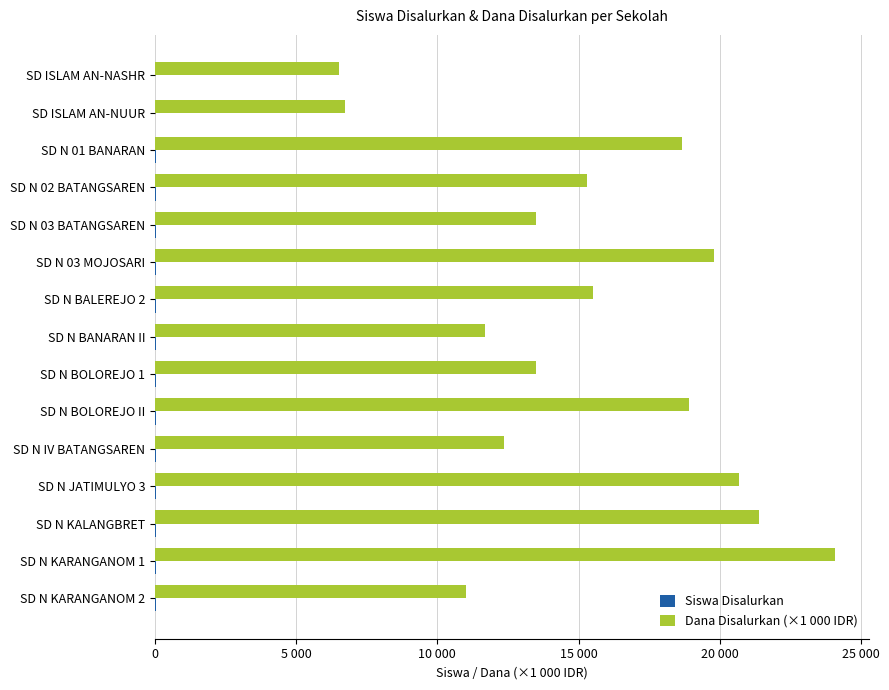

Which series has the largest total across all categories?

Dana Disalurkan (×1 000 IDR)